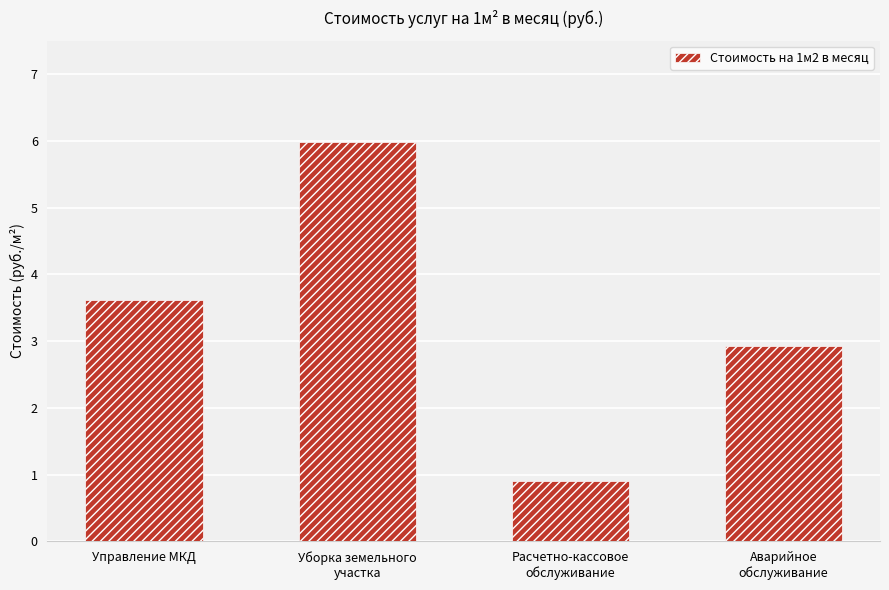

What is the minimum value shown in the chart?

0.9